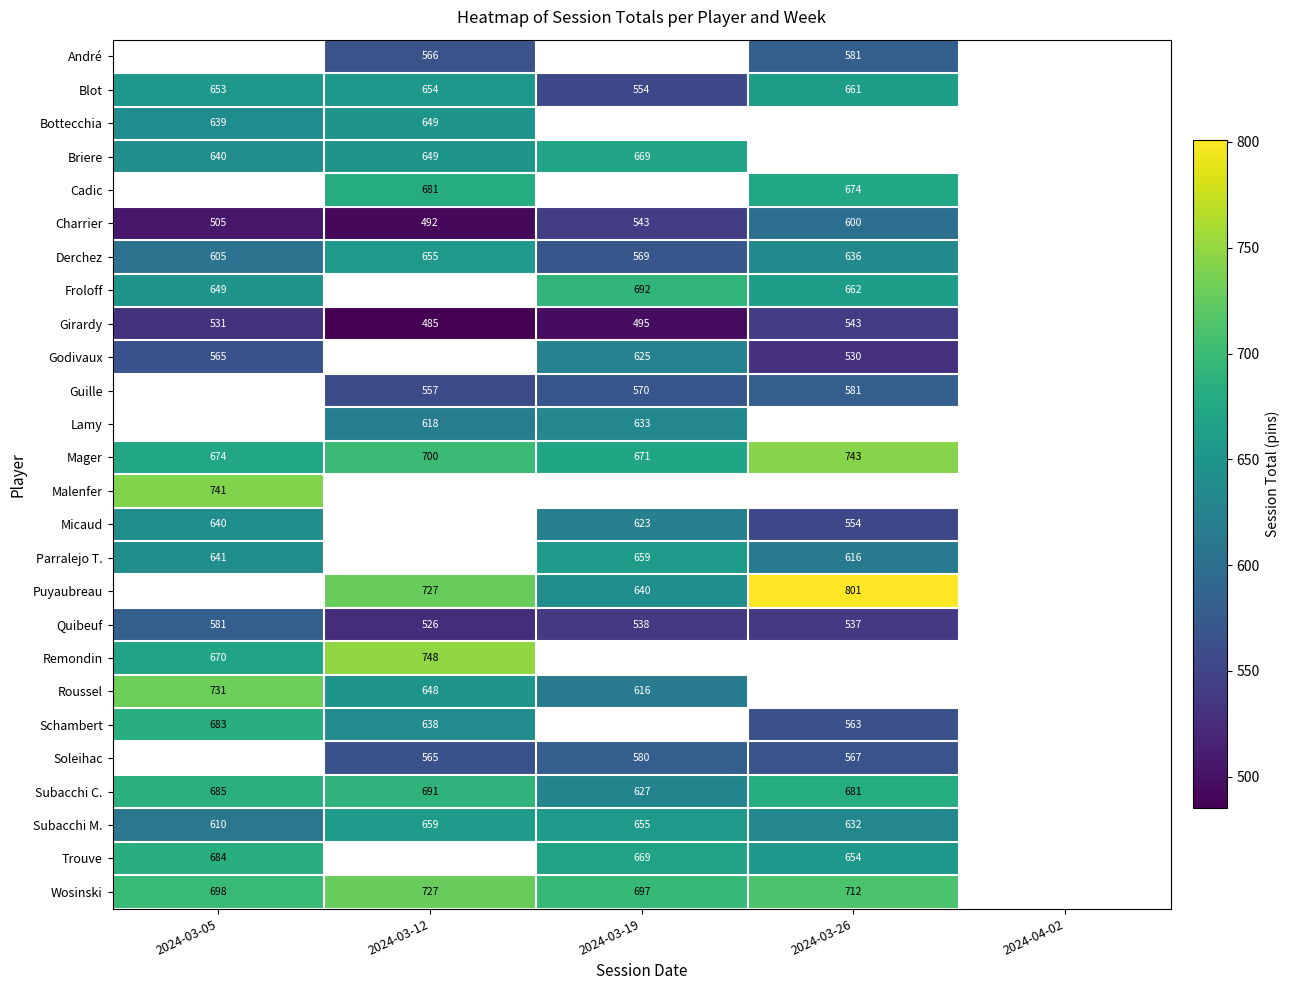

The Schambert series shows 638 at 2024-03-12. True or false?

True